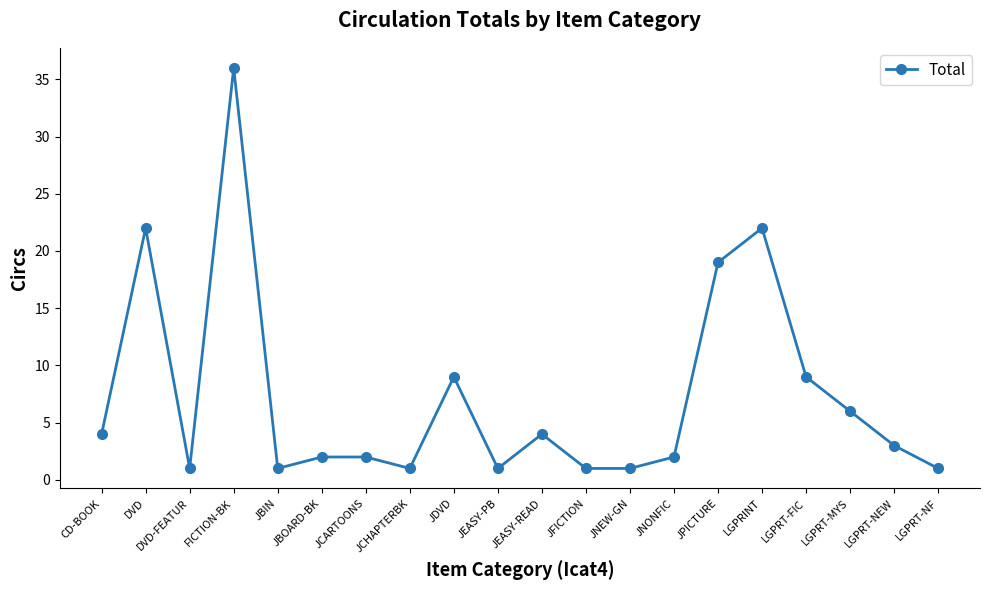

How many data points does each series have?

20